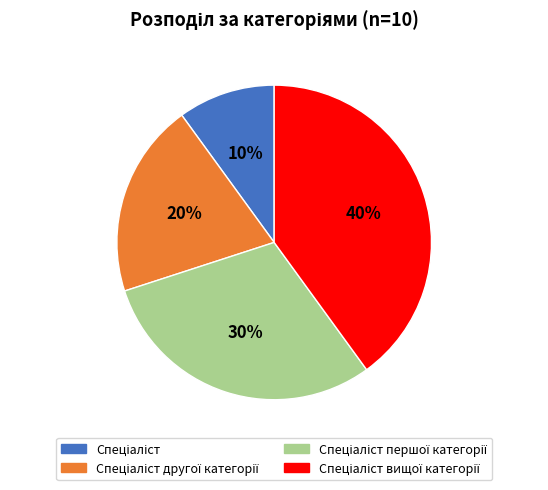

To the nearest percent, what is the difference between the largest and smallest slice percentages?

30%